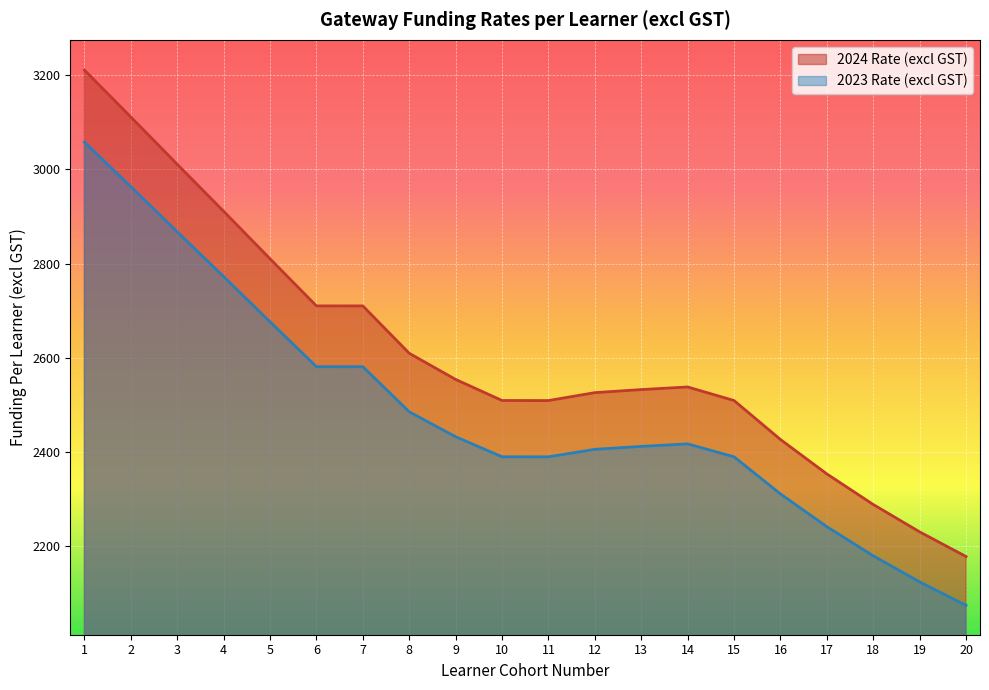

True or false: 2023 Rate (excl GST) and 2024 Rate (excl GST) intersect in this chart.

False